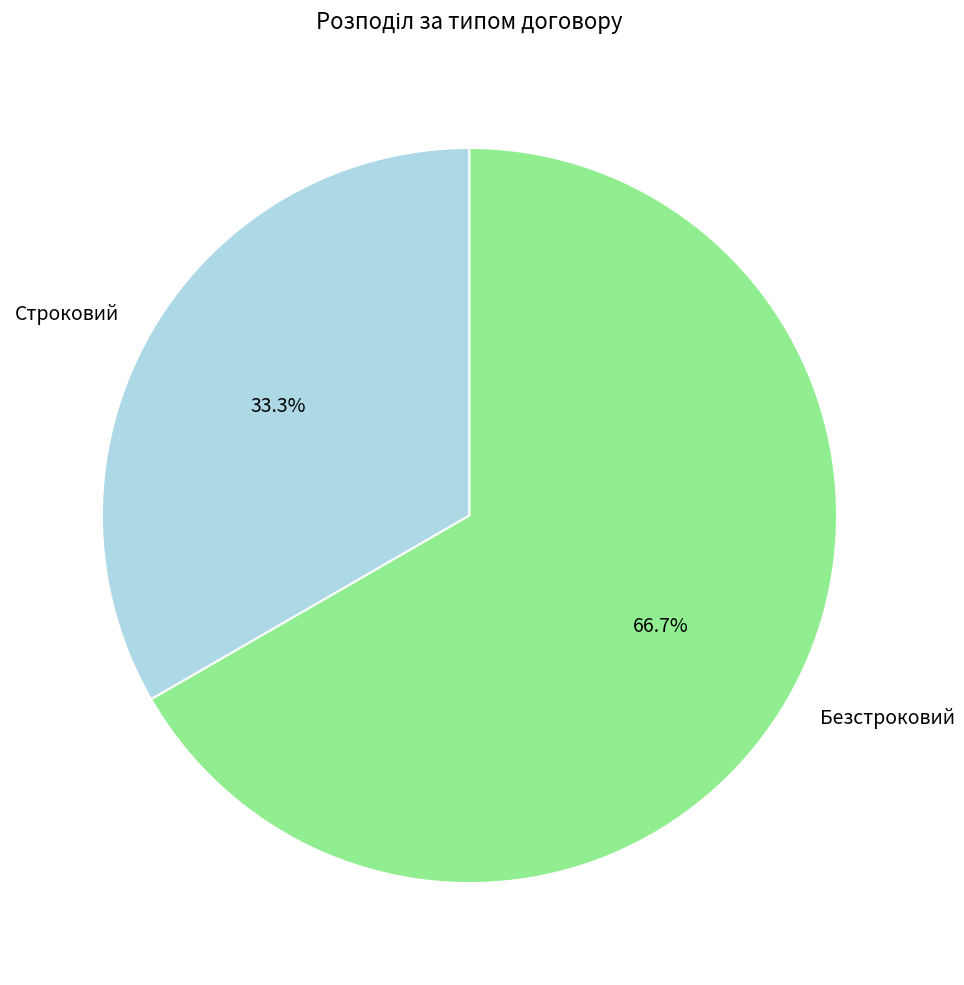

To the nearest percent, what is the difference between the Строковий and Безстроковий slice percentages?

33%